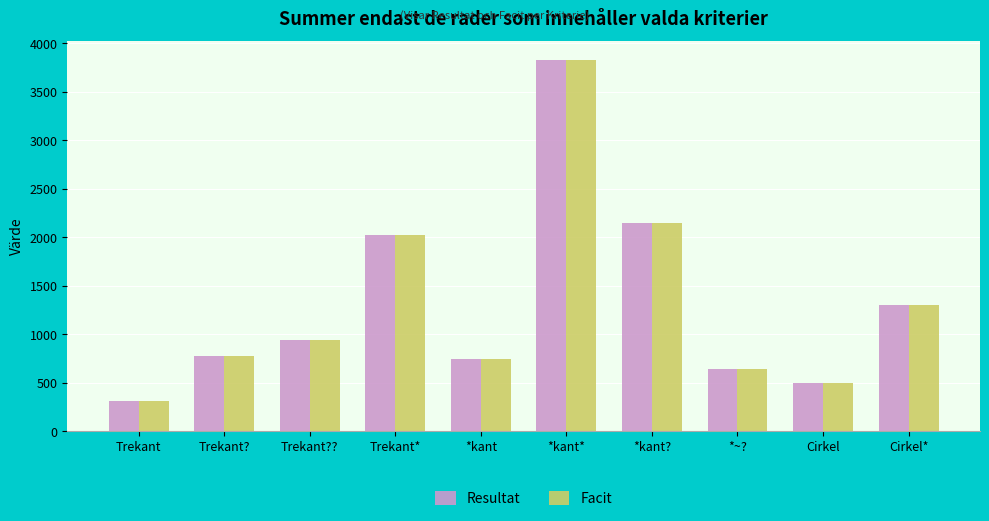

What is the minimum value shown in the chart?

308